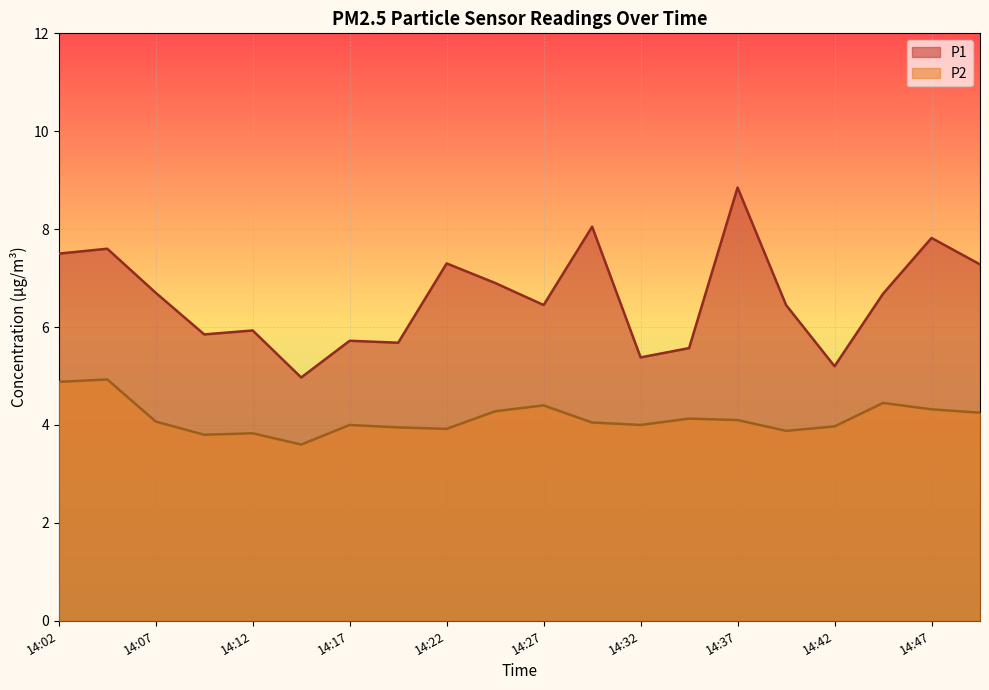

Between 14:09 and 14:49, which series saw the biggest shift?

P1